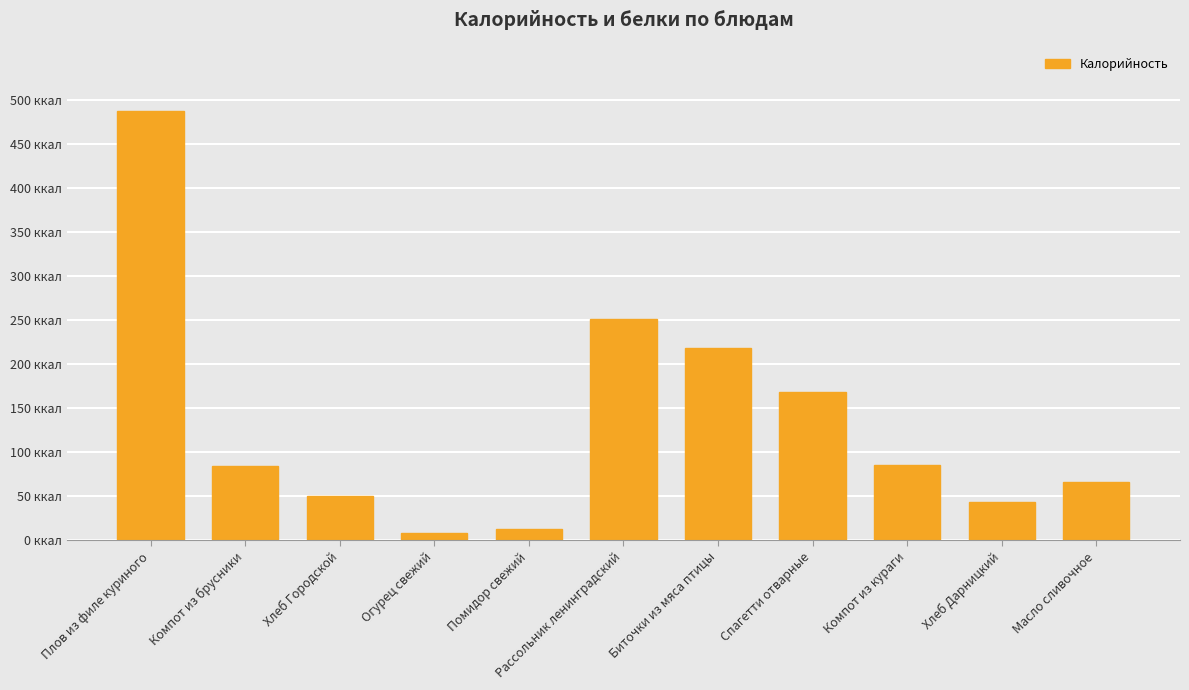

What is the change in value from Биточки из мяса птицы to Компот из кураги?

-132.6